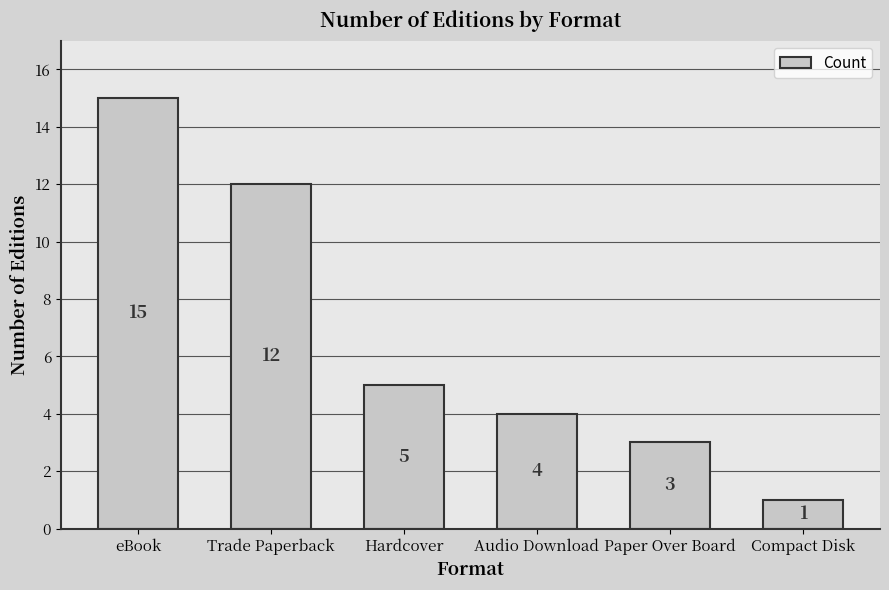

Does the chart contain any negative values?

No